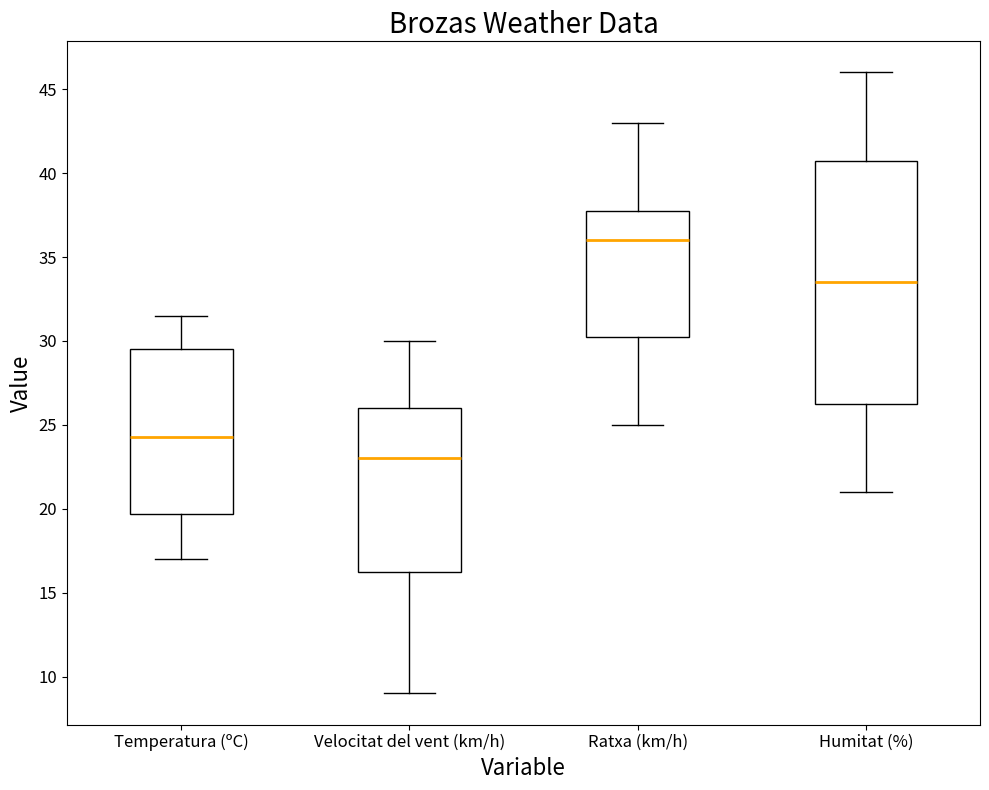

Reading left to right, read every box against the y-axis: the position of its median line, the range the box covers, and the ends of its whiskers. The values are not printed on the chart, so give them approximately, as read against the axis.

Temperatura (ºC): median 24.5, box 19.5 to 29.5, whiskers 17.0 to 31.5
Velocitat del vent (km/h): median 23.0, box 16.5 to 26.0, whiskers 9.0 to 30.0
Ratxa (km/h): median 36.0, box 30.5 to 38.0, whiskers 25.0 to 43.0
Humitat (%): median 33.5, box 26.5 to 41.0, whiskers 21.0 to 46.0